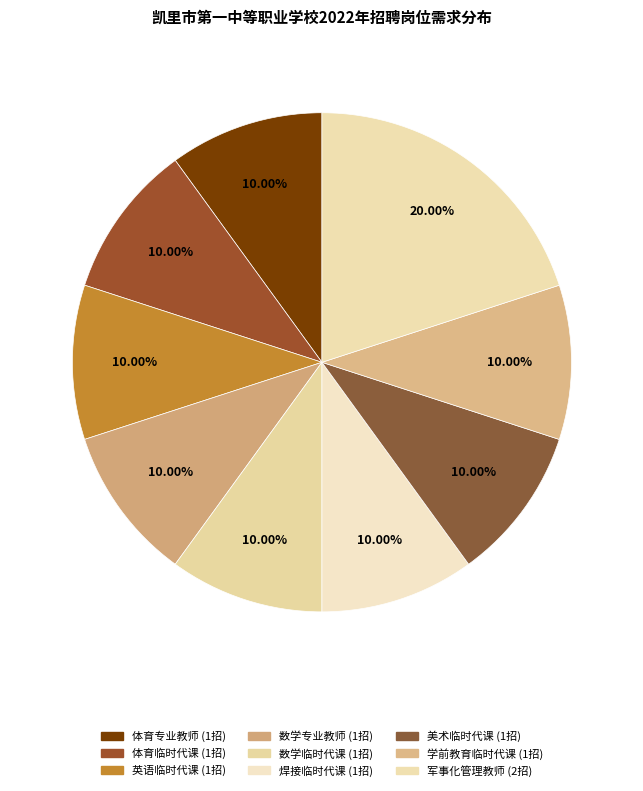

How many segments does this pie chart have?

9